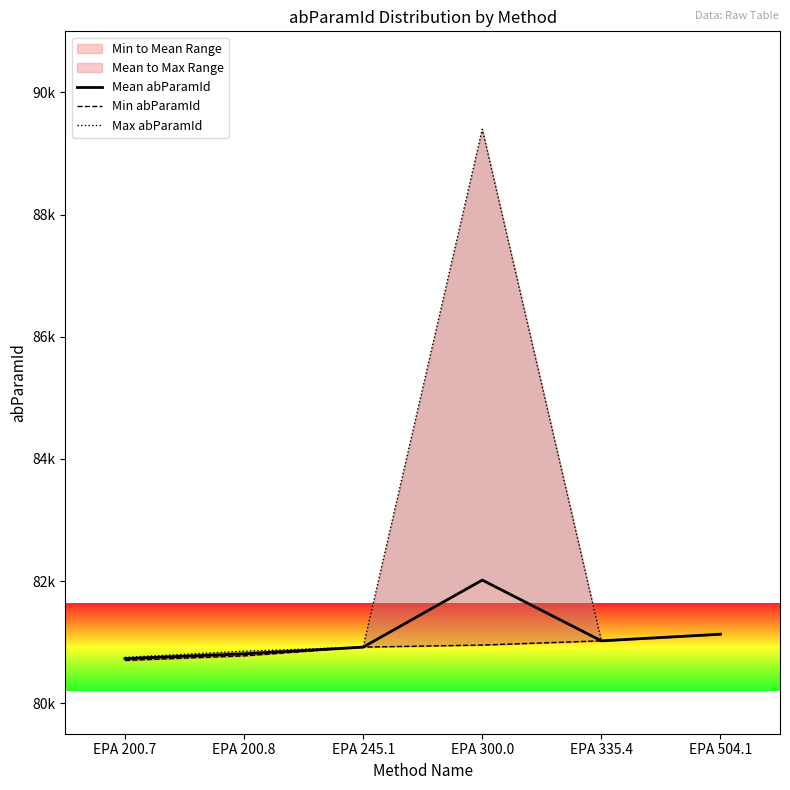

Reading left to right, what are all the values shown in this chart?

Mean abParamId: 80729.7	80807.7	80918.0	82015.4	81021.0	81129.5
Min abParamId: 80700.0	80775.0	80918.0	80952.0	81021.0	81129.0
Max abParamId: 80750.0	80851.0	80918.0	89397.0	81021.0	81130.0